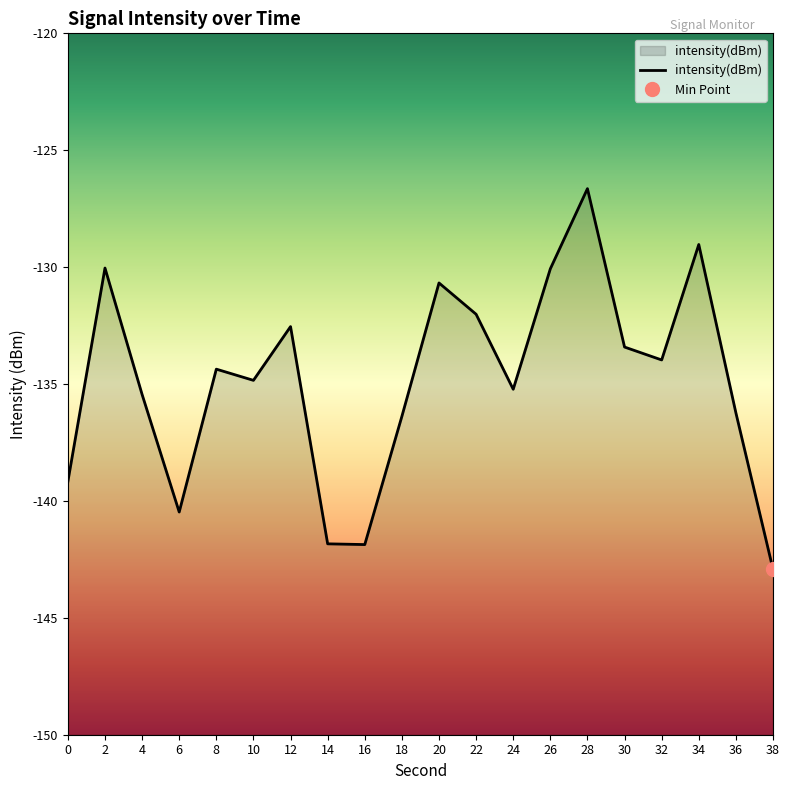

Rank the categories by value from lowest to highest.

38, 16, 14, 6, 0, 18, 36, 4, 24, 10, 8, 32, 30, 12, 22, 20, 26, 2, 34, 28